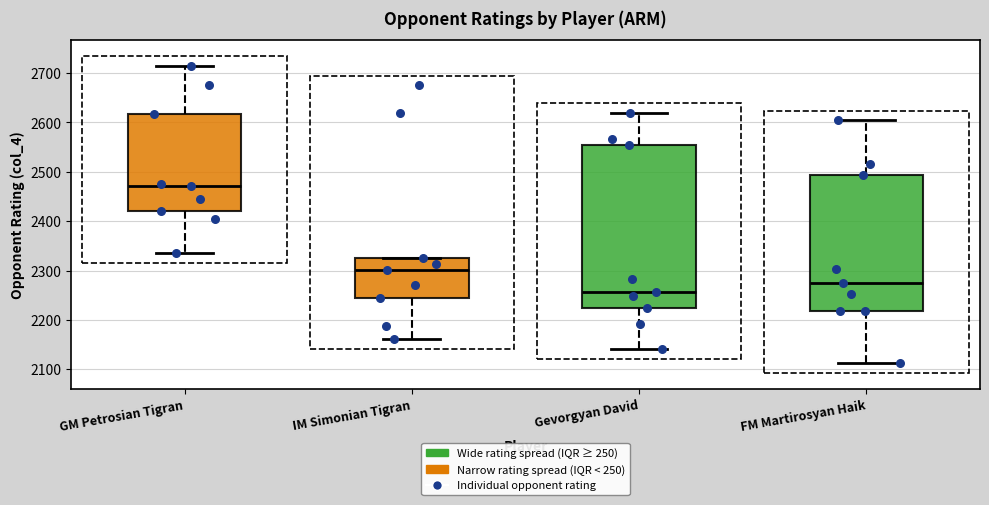

Reading left to right, transcribe this box plot: for each box, give where its median line is, the range the box spans, and where its two whiskers end, as read against the y-axis. The values are not printed on the chart, so give them approximately, as read against the axis.

GM Petrosian Tigran: median 2470, box 2420 to 2620, whiskers 2340 to 2710
IM Simonian Tigran: median 2300, box 2250 to 2330, whiskers 2160 to 2330
Gevorgyan David: median 2260, box 2230 to 2550, whiskers 2140 to 2620
FM Martirosyan Haik: median 2270, box 2220 to 2490, whiskers 2110 to 2600